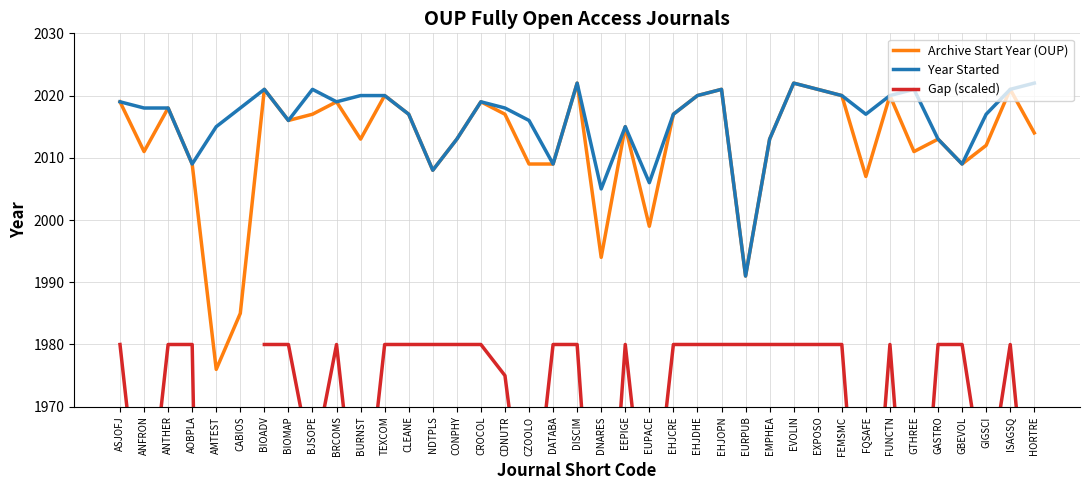

Rank the categories by value from highest to lowest.

DISCIM, EVOLIN, BIOADV, EHJOPN, EXPOSO, ISAGSQ, TEXCOM, EHJDHE, FEMSMC, FUNCTN, ASJOFJ, BRCOMS, CROCOL, ANTHER, BJSOPE, CLEANE, CDNUTR, EHJCRE, BIOMAP, EEPIGE, HORTRE, BURNST, CONPHY, EMPHEA, GASTRO, GIGSCI, ANFRON, GTHREE, AOBPLA, CZOOLO, DATABA, GBEVOL, NDTPLS, FQSAFE, EUPACE, DNARES, EURPUB, CABIOS, AMTEST